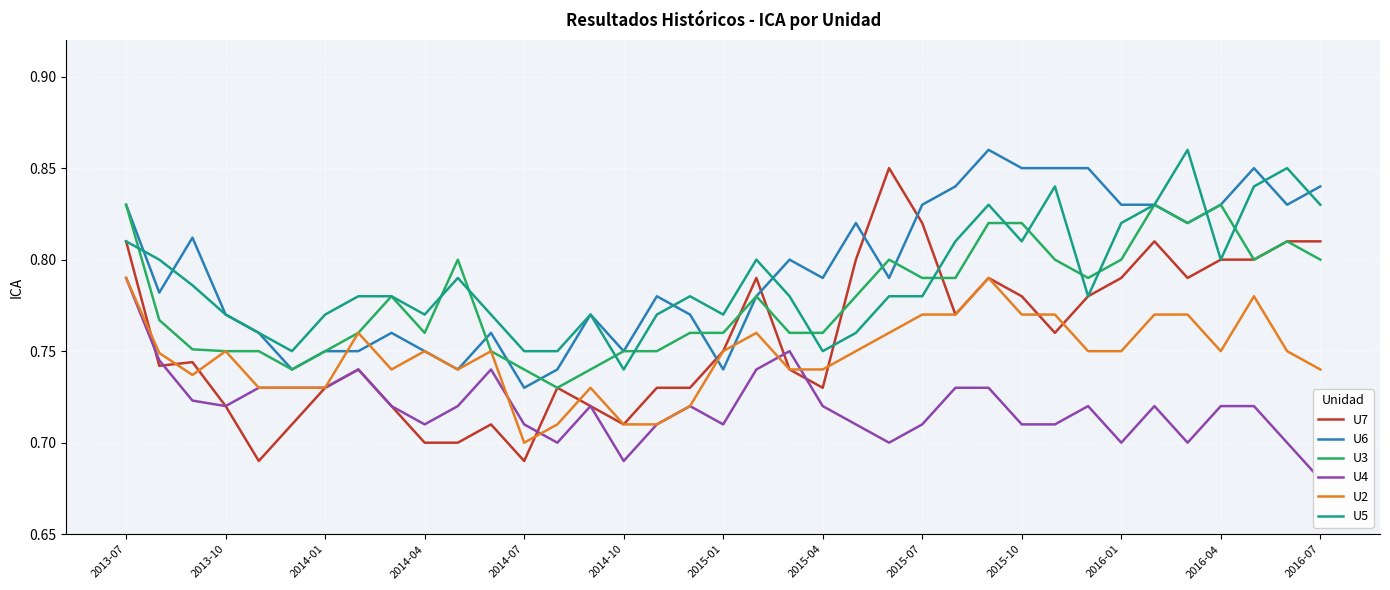

Is it true that U4 equals 0.3 at 25?

False